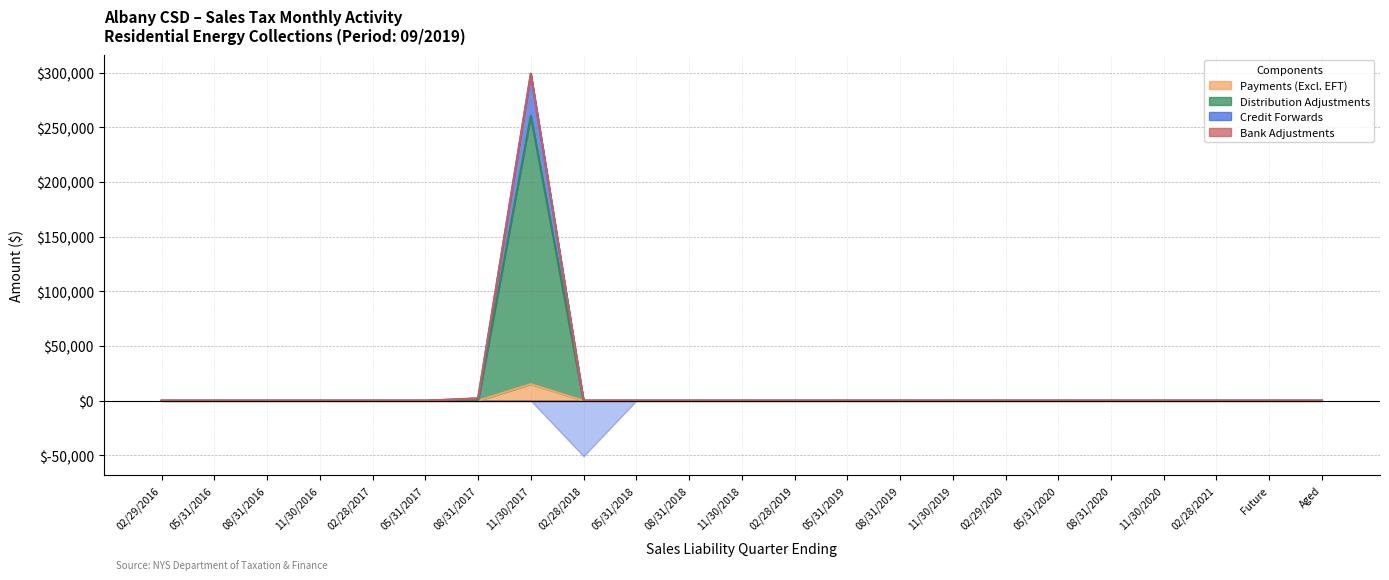

What is the average value of the Payments (Excl. EFT) series?

658.5